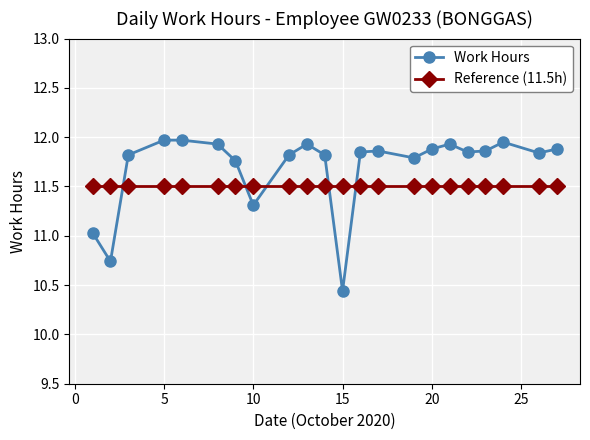

List the series in order of their overall mean, highest first.

Work Hours, Reference (11.5h)